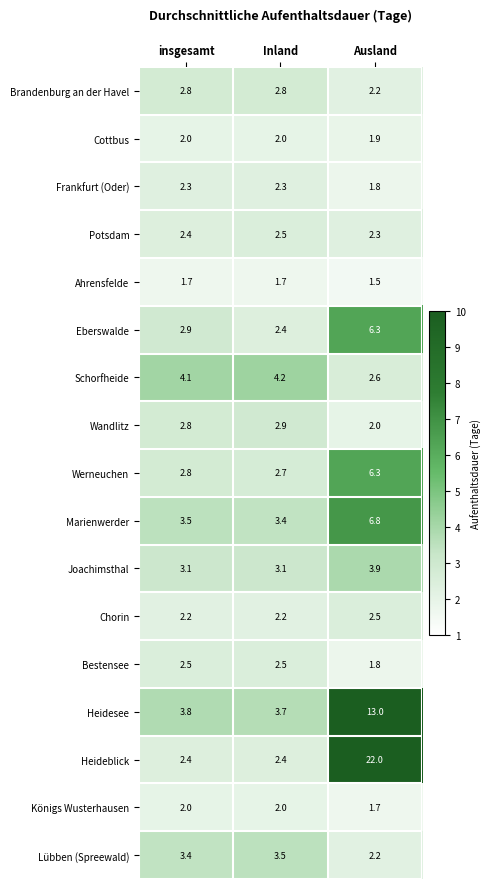

Which series has the largest total across all categories?

Heideblick